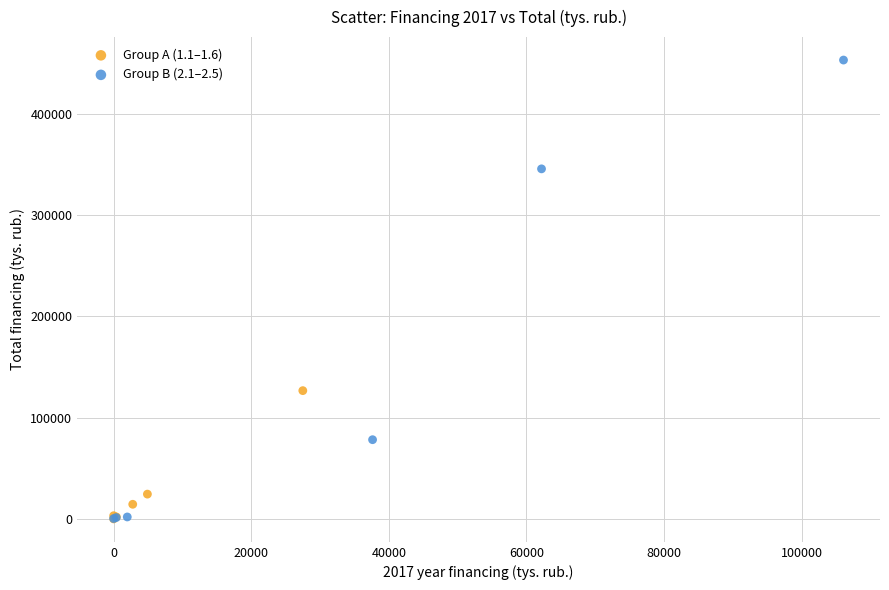

Which series contains the highest Y value?

Group B (2.1–2.5)